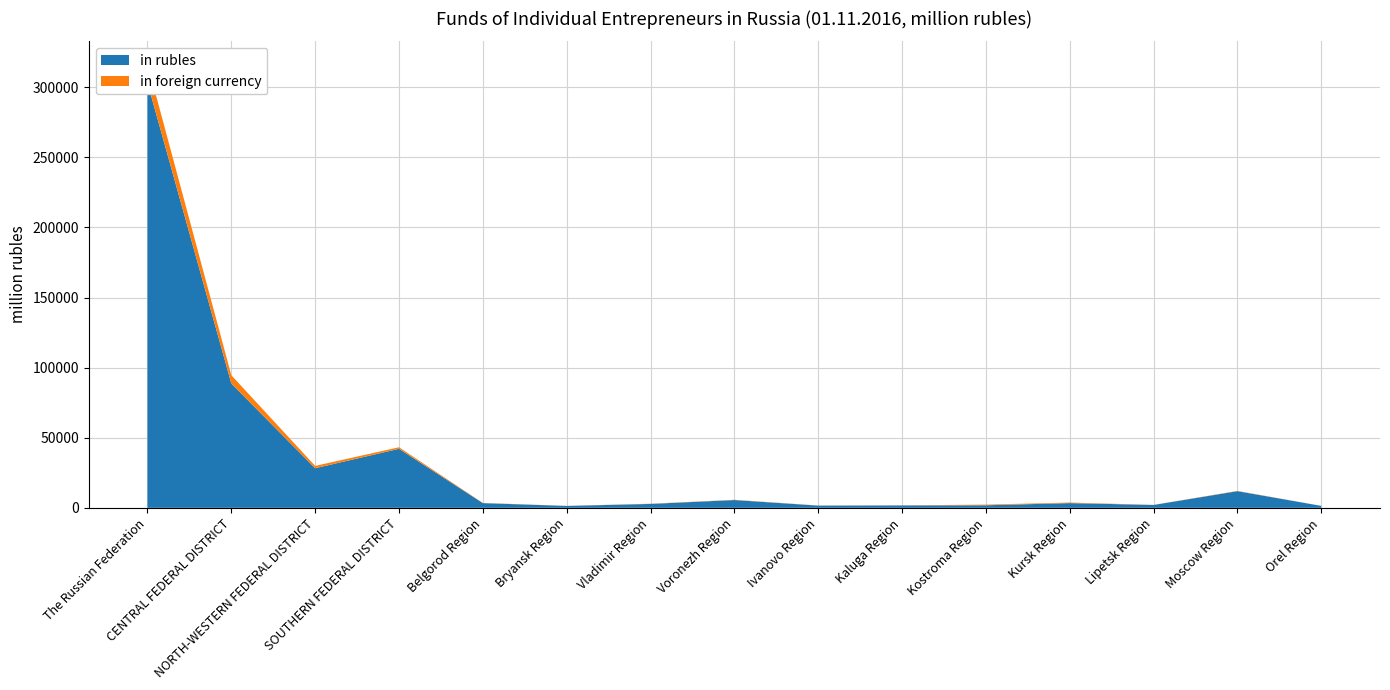

Reading left to right, list all the values displayed in this chart.

in rubles: The Russian Federation=303226	CENTRAL FEDERAL DISTRICT=88691	NORTH-WESTERN FEDERAL DISTRICT=28249	SOUTHERN FEDERAL DISTRICT=42091	Belgorod Region=3348	Bryansk Region=1351	Vladimir Region=2775	Voronezh Region=5549	Ivanovo Region=1576	Kaluga Region=1698	Kostroma Region=1813	Kursk Region=3354	Lipetsk Region=2040	Moscow Region=11883	Orel Region=1374
in foreign currency: The Russian Federation=13666	CENTRAL FEDERAL DISTRICT=5891	NORTH-WESTERN FEDERAL DISTRICT=1657	SOUTHERN FEDERAL DISTRICT=1108	Belgorod Region=154	Bryansk Region=48	Vladimir Region=168	Voronezh Region=180	Ivanovo Region=94	Kaluga Region=73	Kostroma Region=472	Kursk Region=415	Lipetsk Region=56	Moscow Region=187	Orel Region=20